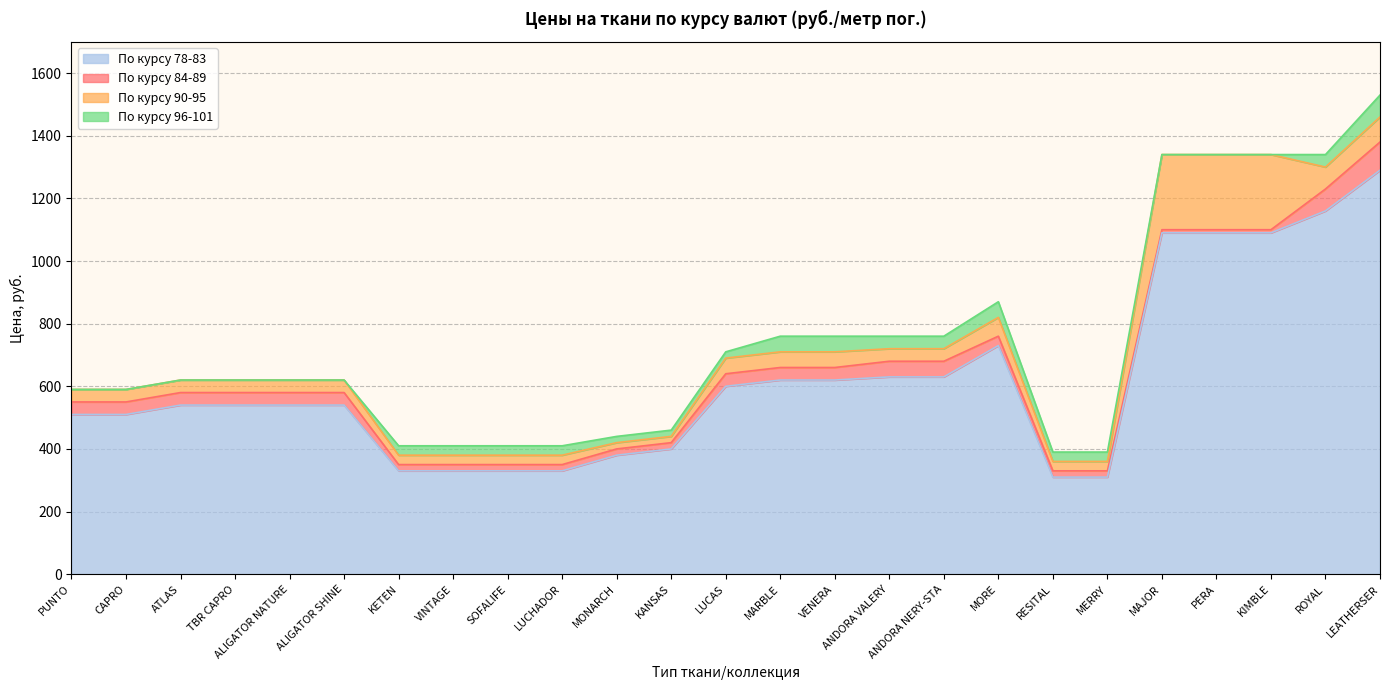

The По курсу 96-101 series shows 1340 at MAJOR. True or false?

True